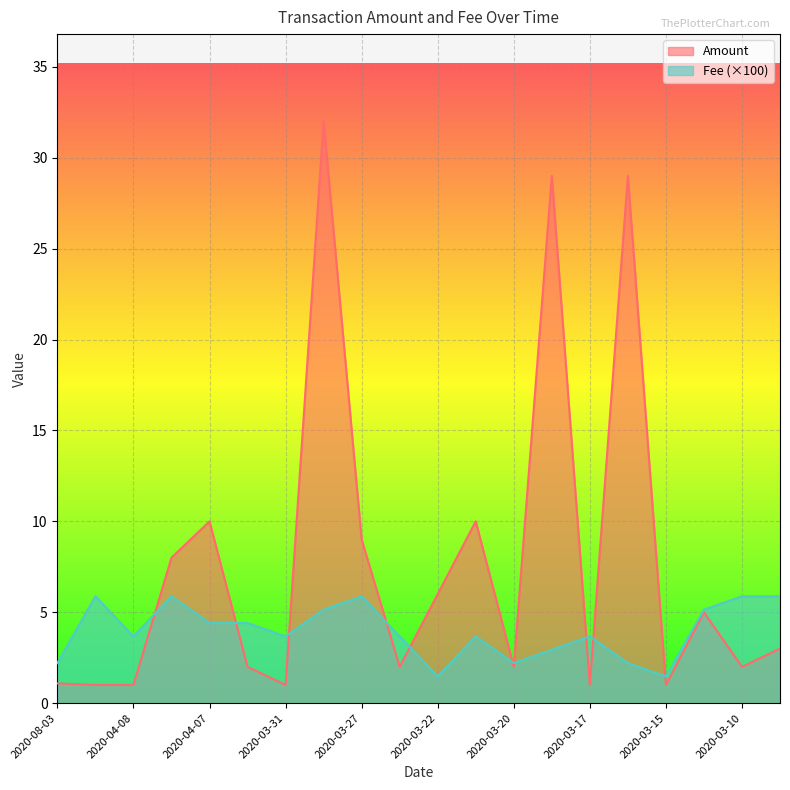

What is the minimum value for Amount?

1.0